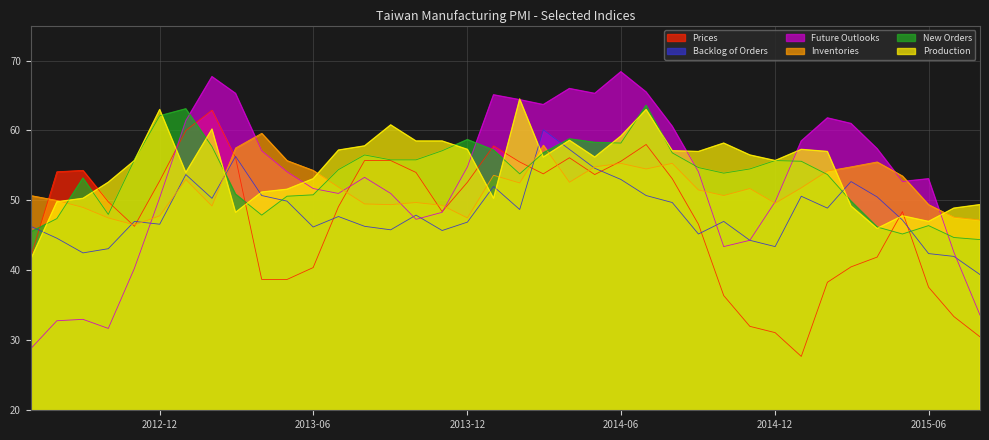

Reading left to right, list all the values displayed in this chart.

Prices: 41.9	54.1	54.3	49.8	46.3	52.8	60.0	62.9	56.1	38.7	38.7	40.4	49.1	55.7	55.7	54.0	48.4	52.6	57.8	55.5	53.8	56.1	53.7	55.6	58.0	53.1	46.6	36.4	32.0	31.1	27.7	38.3	40.5	41.9	48.4	37.6	33.4	30.5
Backlog of Orders: 46.3	44.6	42.5	43.1	47.0	46.6	53.7	50.3	56.3	50.7	49.9	46.2	47.7	46.3	45.8	47.9	45.7	46.9	52.0	48.7	60.1	57.3	54.6	53.0	50.7	49.7	45.2	47.0	44.3	43.4	50.6	48.9	52.7	50.5	47.2	42.4	42.0	39.4
Future Outlooks: 28.8	32.8	33.0	31.7	40.3	50.4	61.4	67.7	65.3	57.1	54.1	51.7	51.0	53.3	51.0	47.3	48.3	54.8	65.1	64.4	63.7	66.0	65.3	68.4	65.5	60.6	54.1	43.4	44.3	49.8	58.5	61.8	61.0	57.4	52.7	53.1	42.6	33.6
Inventories: 50.7	50.0	49.0	47.5	46.5	47.8	53.0	49.2	57.5	59.6	55.7	54.3	51.9	49.5	49.4	49.7	49.3	47.5	53.6	52.5	57.9	52.6	54.8	55.3	54.5	55.3	51.5	50.7	51.7	49.6	51.8	54.2	54.8	55.5	53.5	49.4	47.6	47.2
New Orders: 45.5	47.4	53.2	48.0	55.8	62.1	63.1	57.7	50.9	47.9	50.6	50.8	54.4	56.5	55.8	55.8	57.1	58.7	57.2	53.8	56.8	58.8	58.3	58.2	63.6	56.8	54.7	53.9	54.5	55.7	55.6	53.7	49.9	46.2	45.2	46.4	44.7	44.4
Production: 41.6	49.8	50.3	52.6	55.7	63.0	54.0	60.2	48.3	51.2	51.6	53.1	57.2	57.8	60.8	58.5	58.5	57.3	50.3	64.5	56.2	58.6	56.2	59.2	63.0	57.1	57.0	58.2	56.5	55.7	57.3	57.0	49.2	46.0	47.8	47.0	48.9	49.4